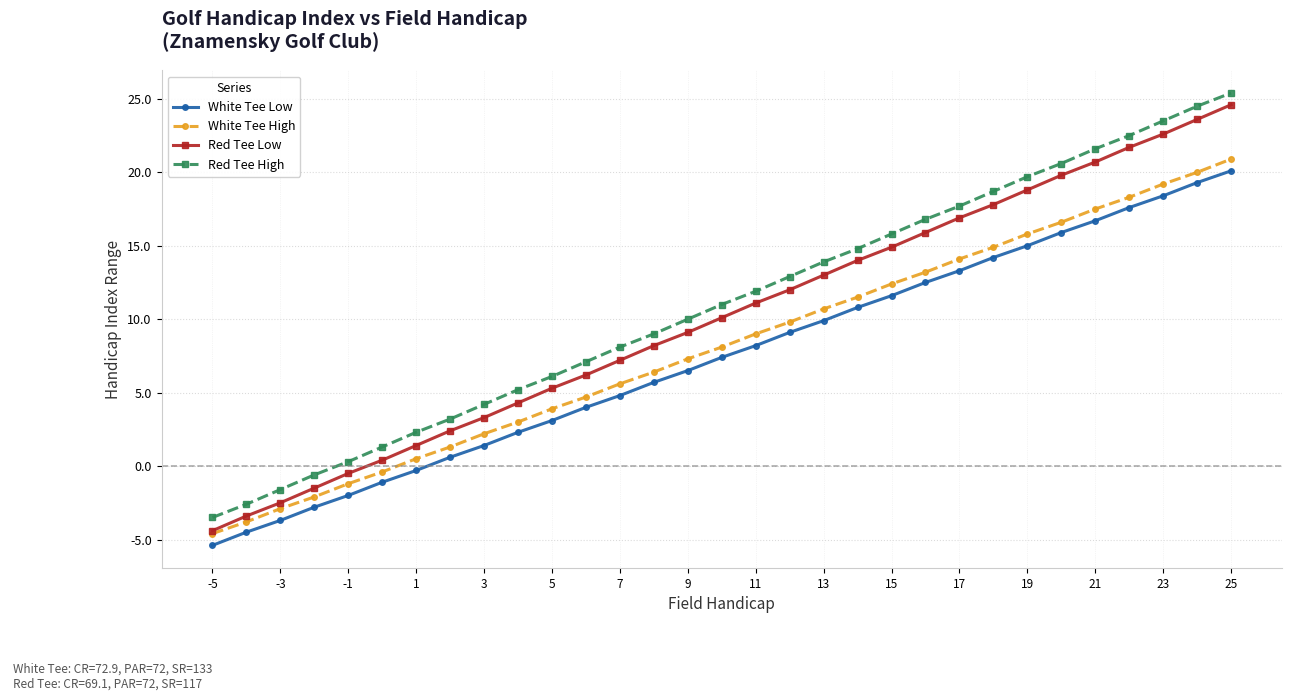

Which series has the widest spread of values?

Red Tee Low